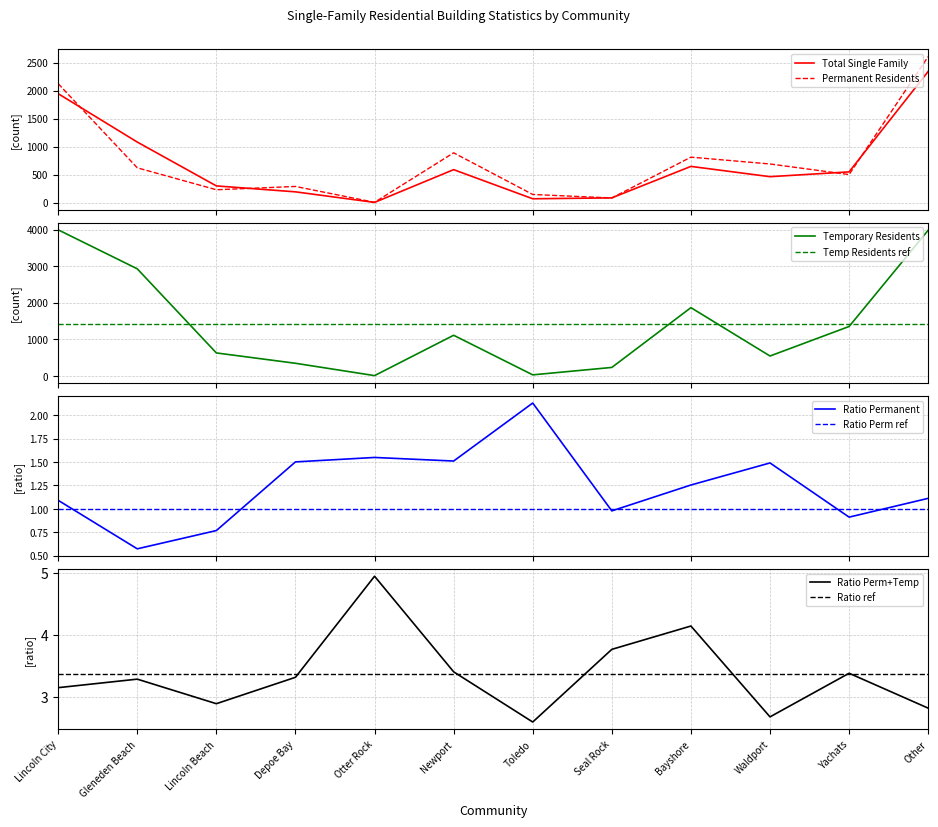

How many values in the Temporary Residents series are below 1113?

6